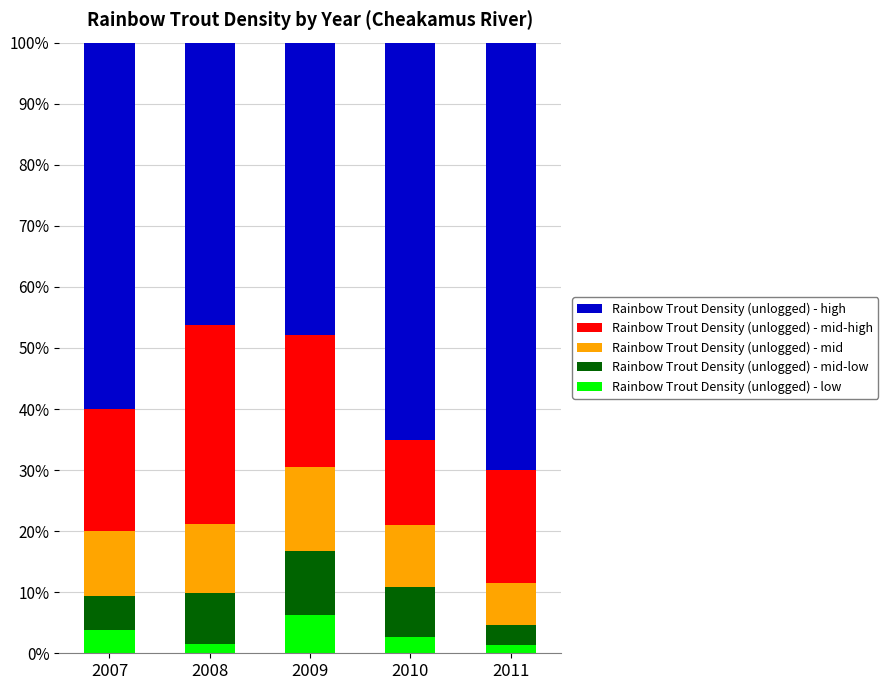

What is the sum of the Rainbow Trout Density (unlogged) - low values at 2010 and 2008?

4.3